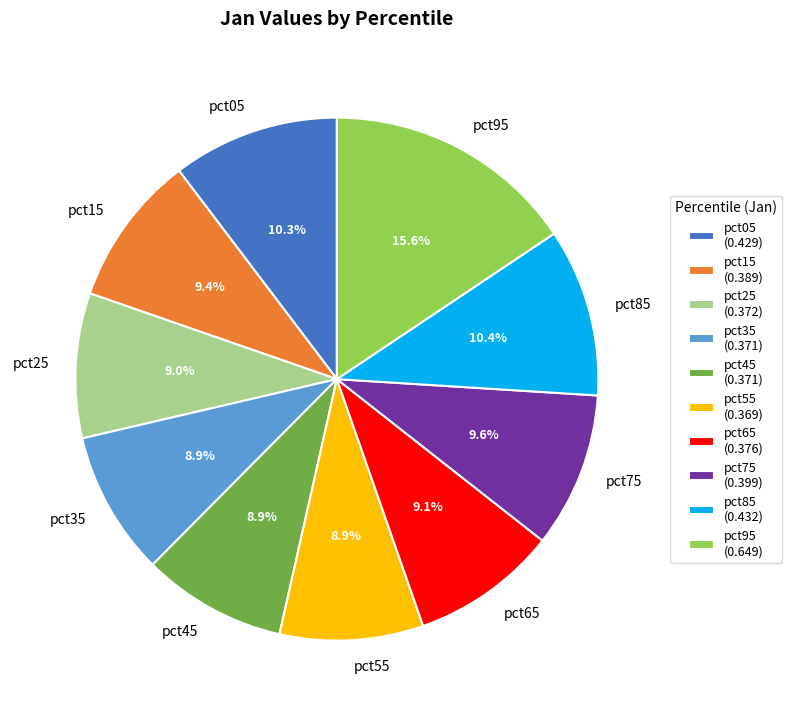

Which has a higher value, pct75 or pct65?

pct75